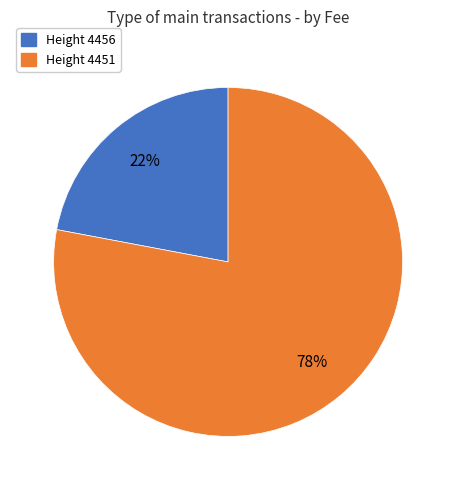

How many slices are in this pie chart?

2